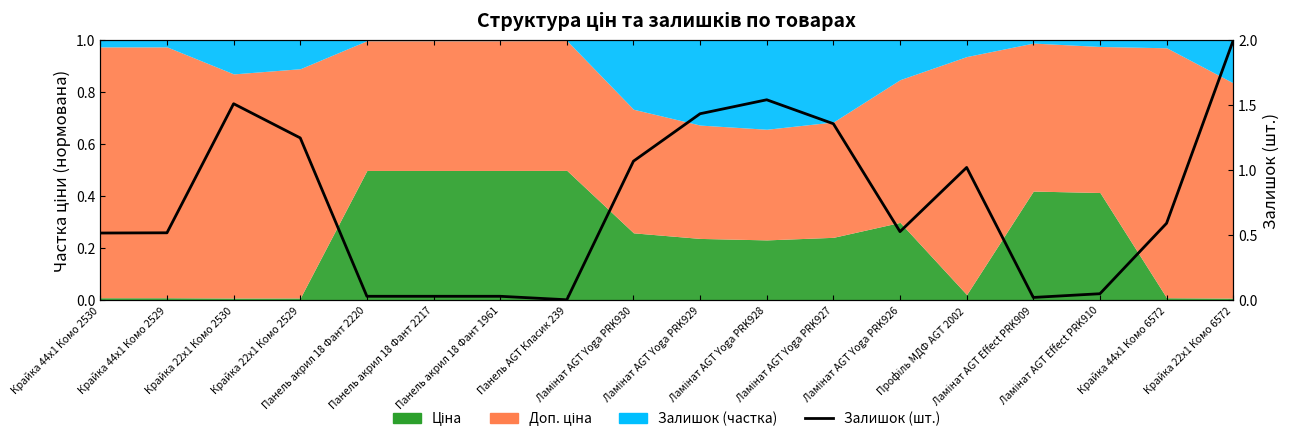

How many lines are shown in the chart?

1